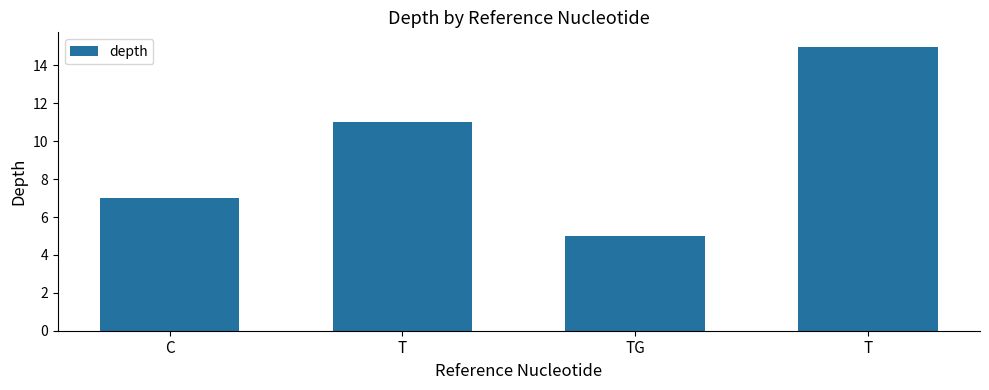

What is the label of the 4th bar from the left?

T